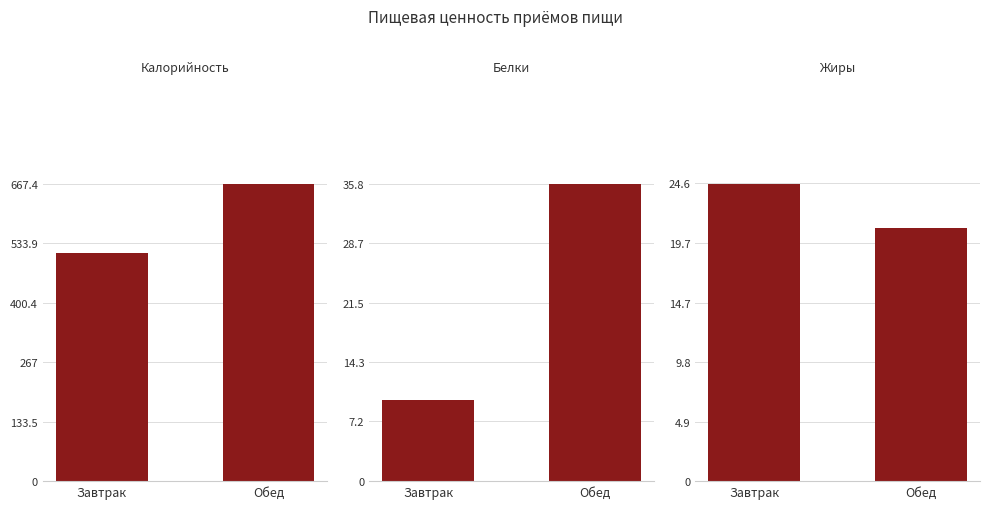

Where does the Жиры series first go above 24?

Завтрак